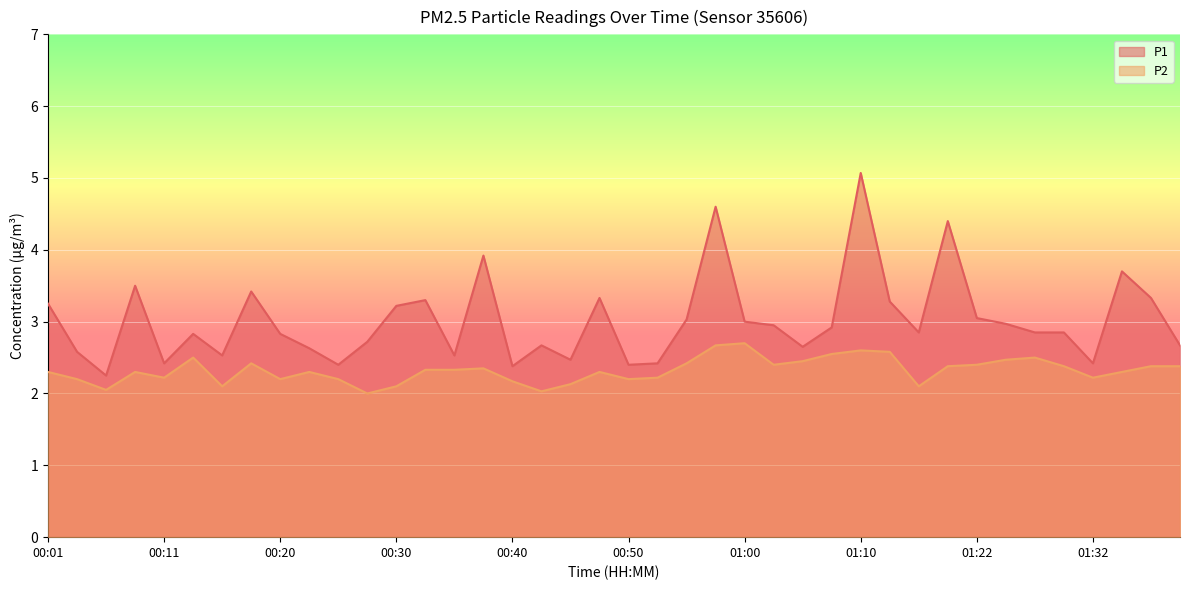

How many data points in P2 are above 2?

39